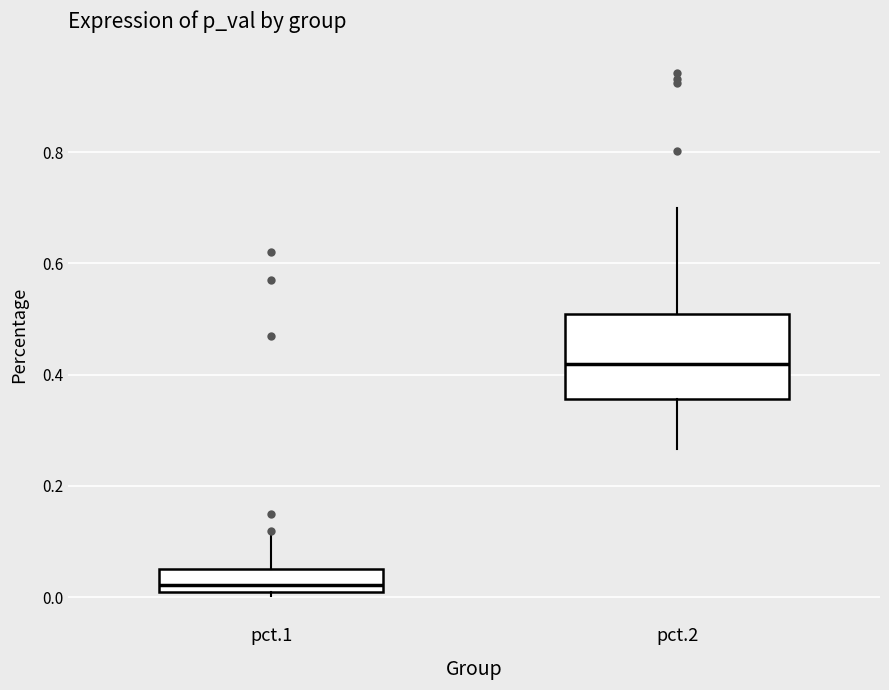

Which box has the highest median line?

pct.2